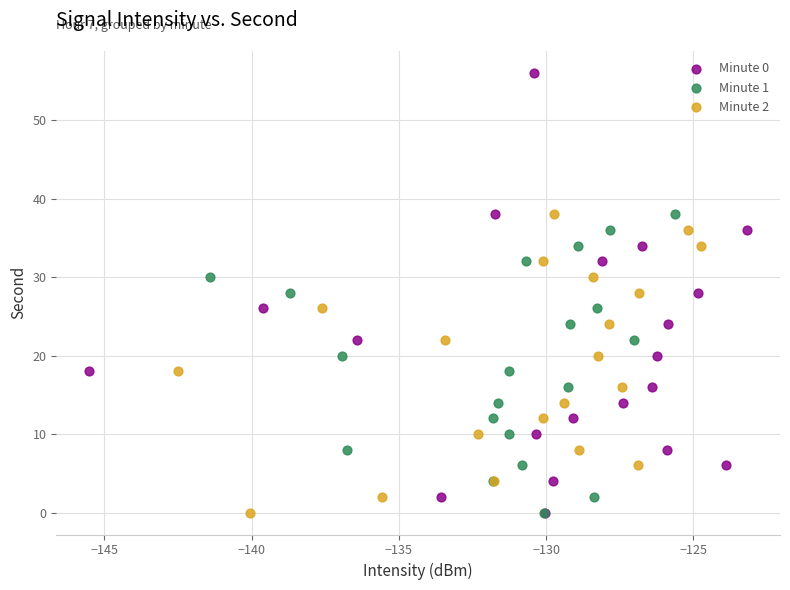

Which series has the widest spread of Y values?

Minute 0